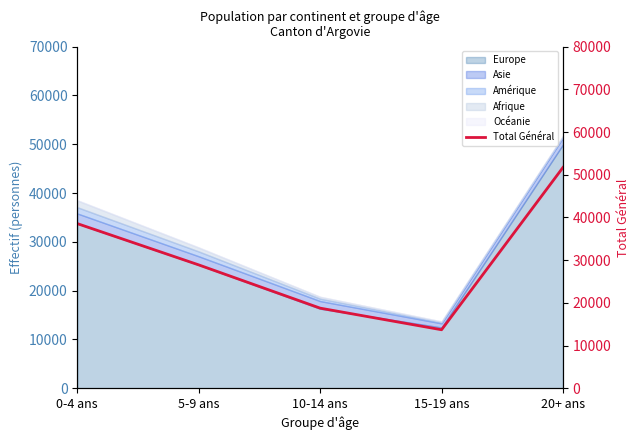

Approximately how many times larger is the value at 20+ ans compared to 0-4 ans?

1.3